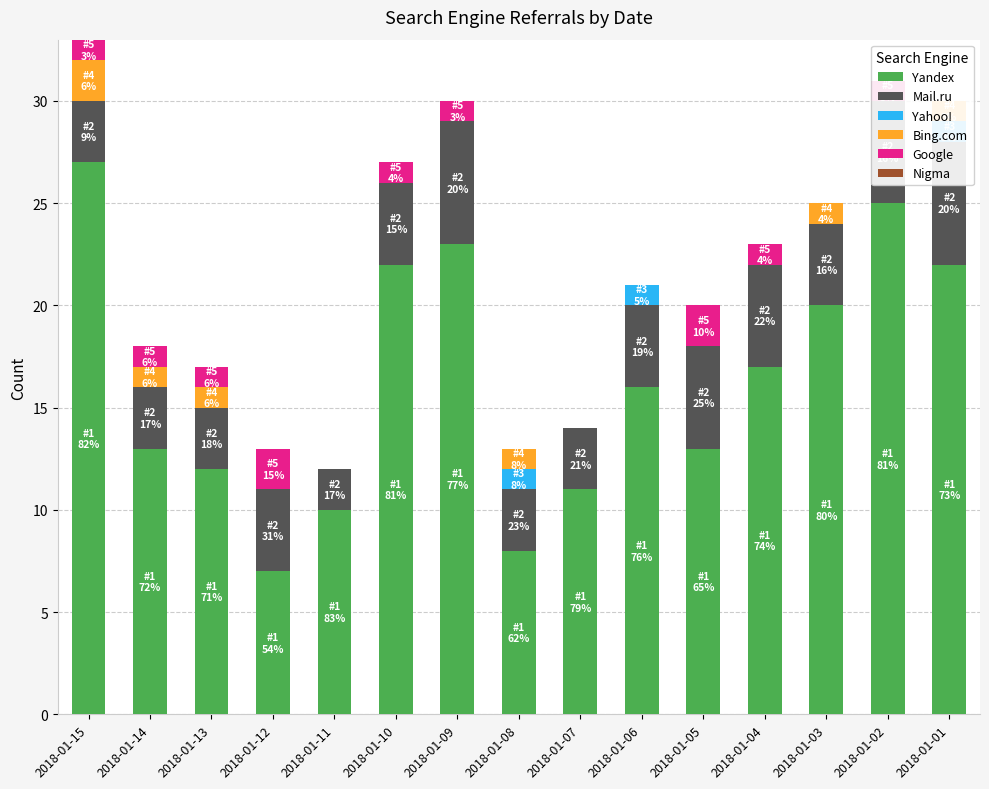

What is the lowest value of the Yandex series?

7